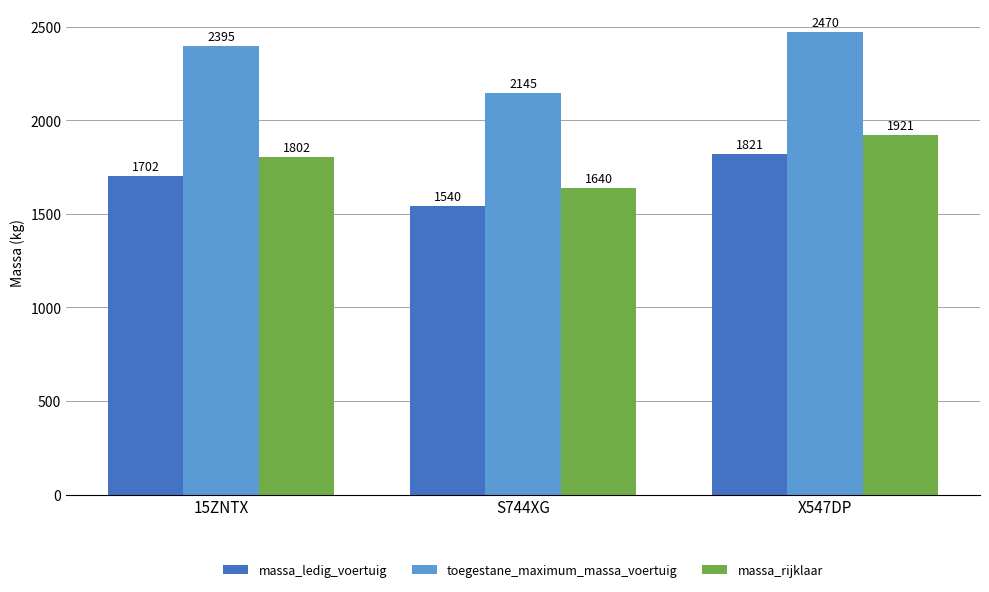

Reading right to left, list all the values displayed in this chart.

massa_ledig_voertuig: X547DP=1821	S744XG=1540	15ZNTX=1702
toegestane_maximum_massa_voertuig: X547DP=2470	S744XG=2145	15ZNTX=2395
massa_rijklaar: X547DP=1921	S744XG=1640	15ZNTX=1802